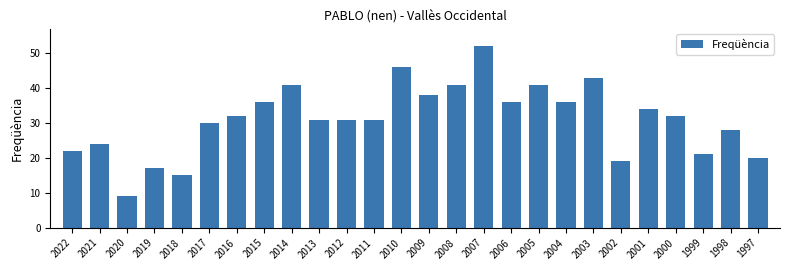

What is the difference between the second highest and second lowest values?

31